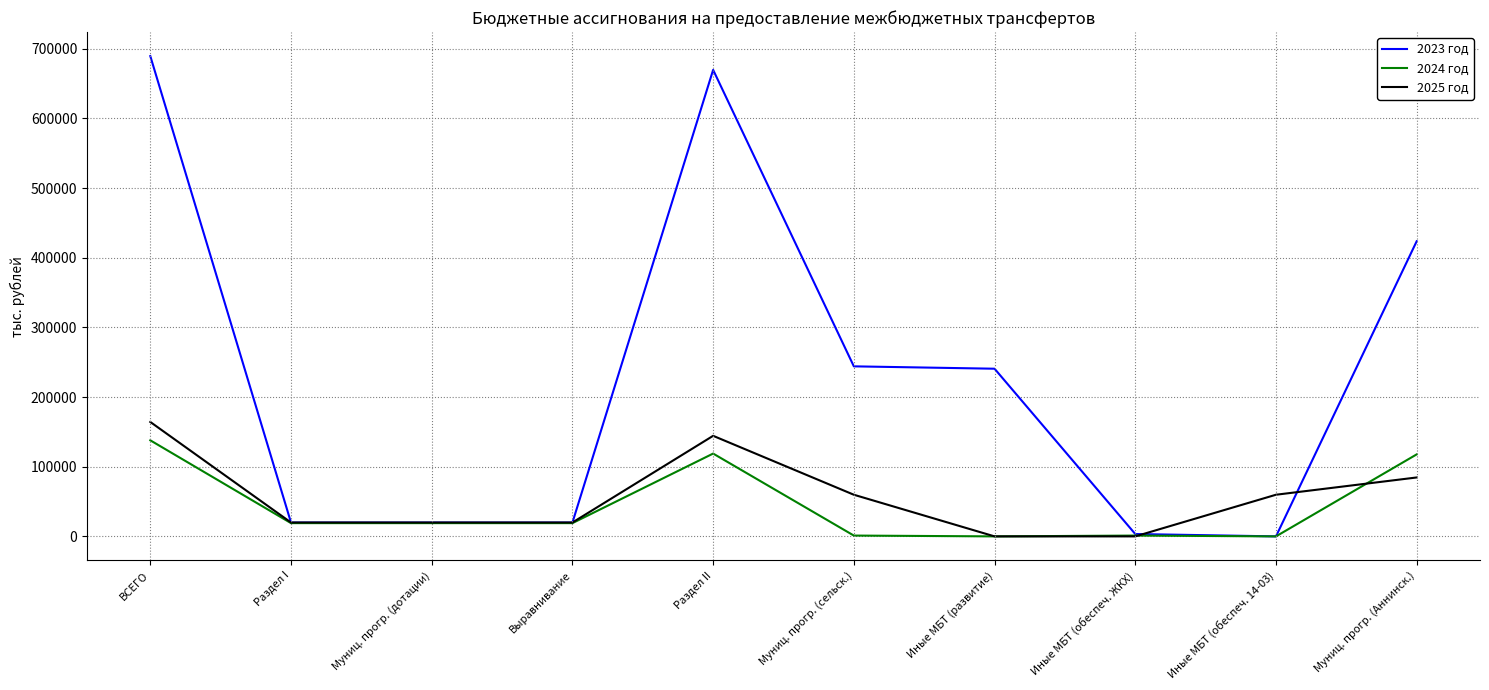

True or false: 2023 год and 2025 год intersect in this chart.

True